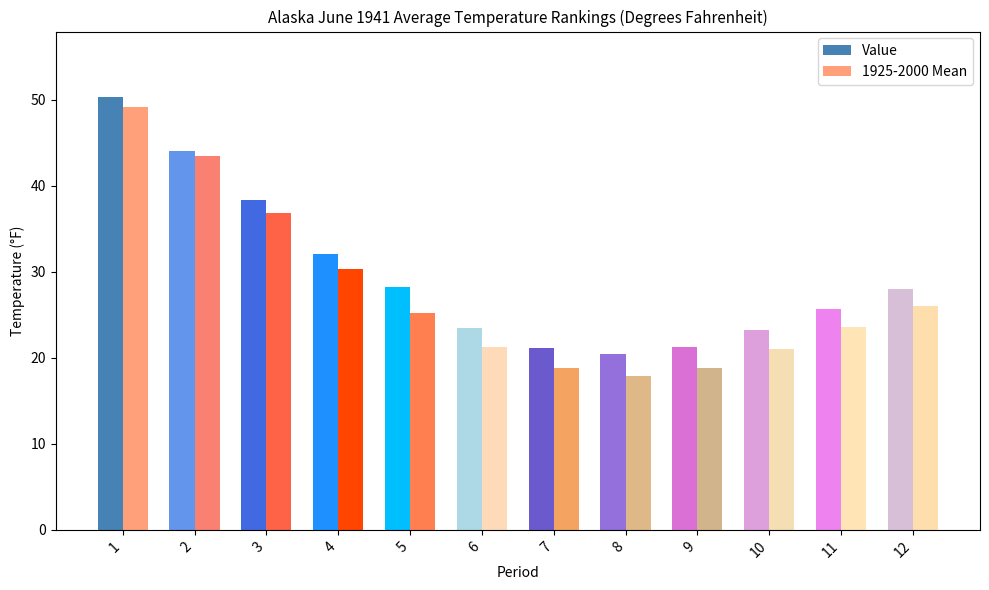

What is the sum of all 1925-2000 Mean values?

332.4